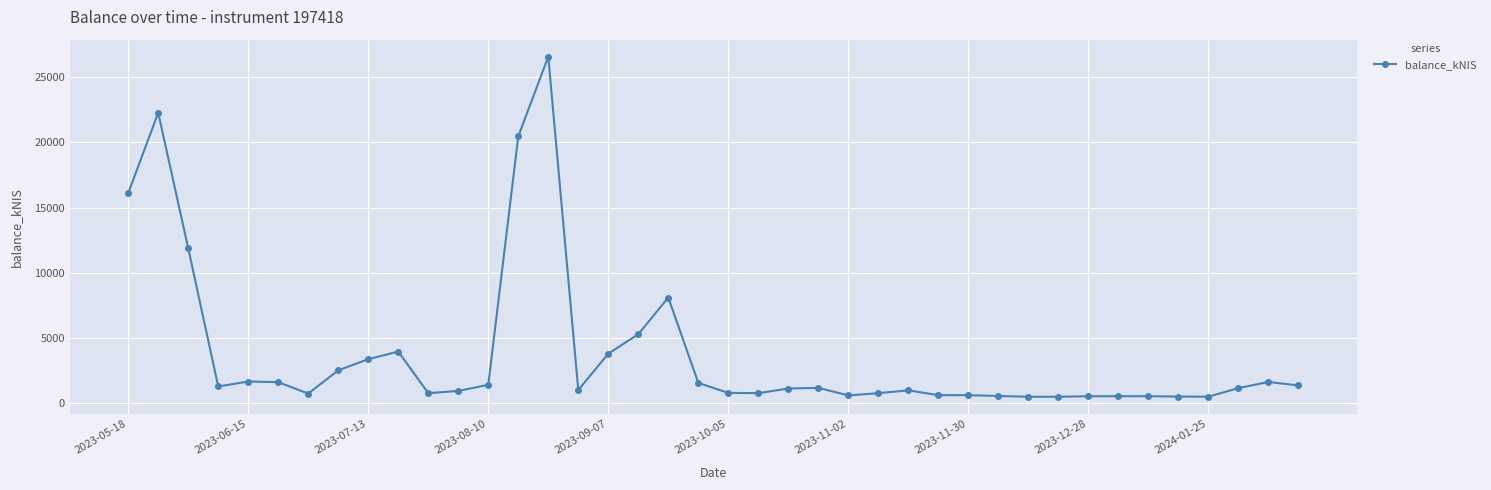

Count the number of values greater than 1146.

20